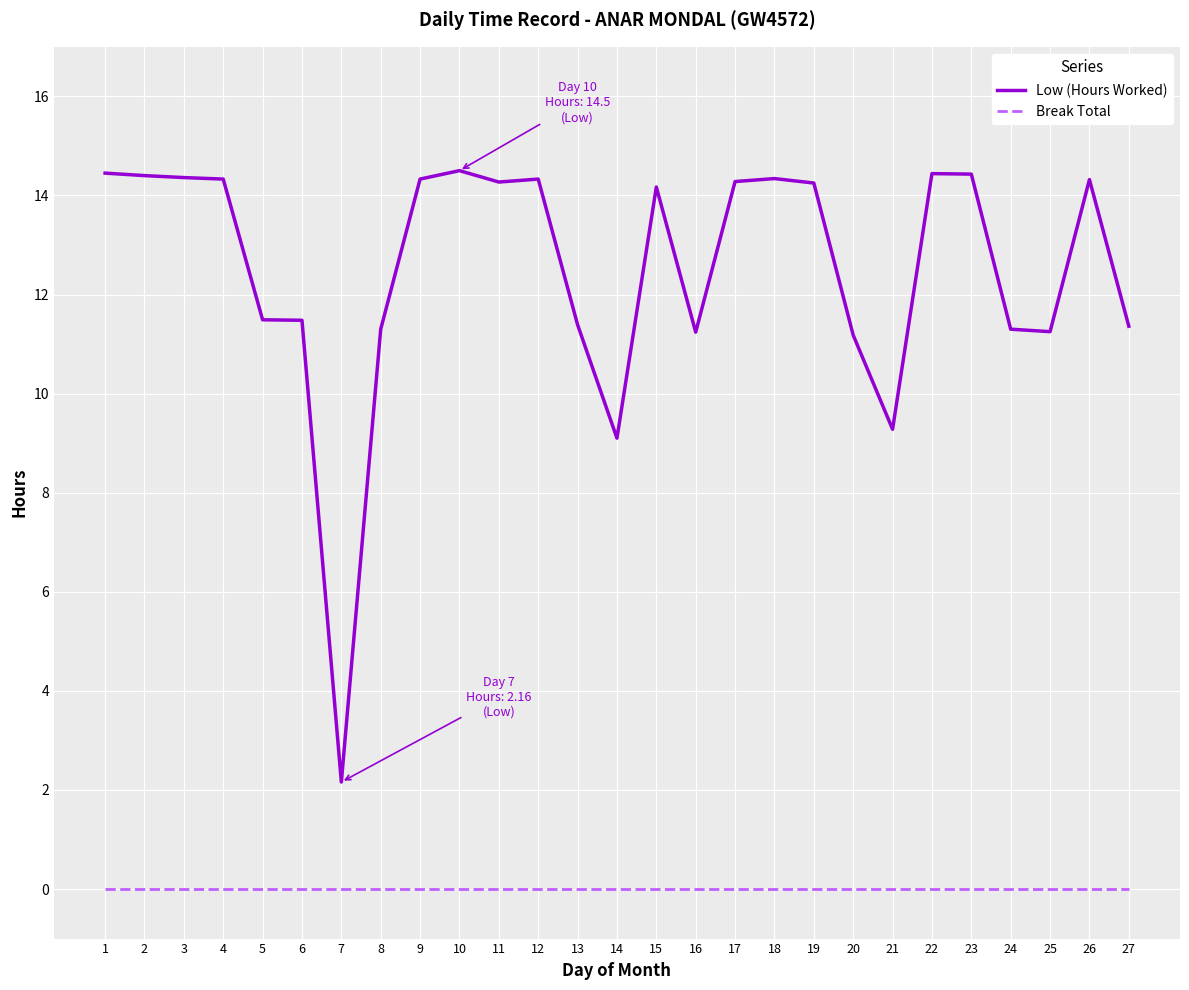

True or false: Break Total and Low (Hours Worked) intersect in this chart.

False